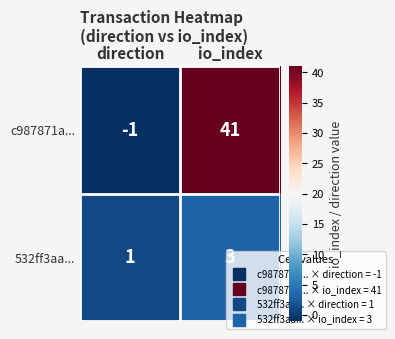

What is the sum of all 532ff3aa... values?

4